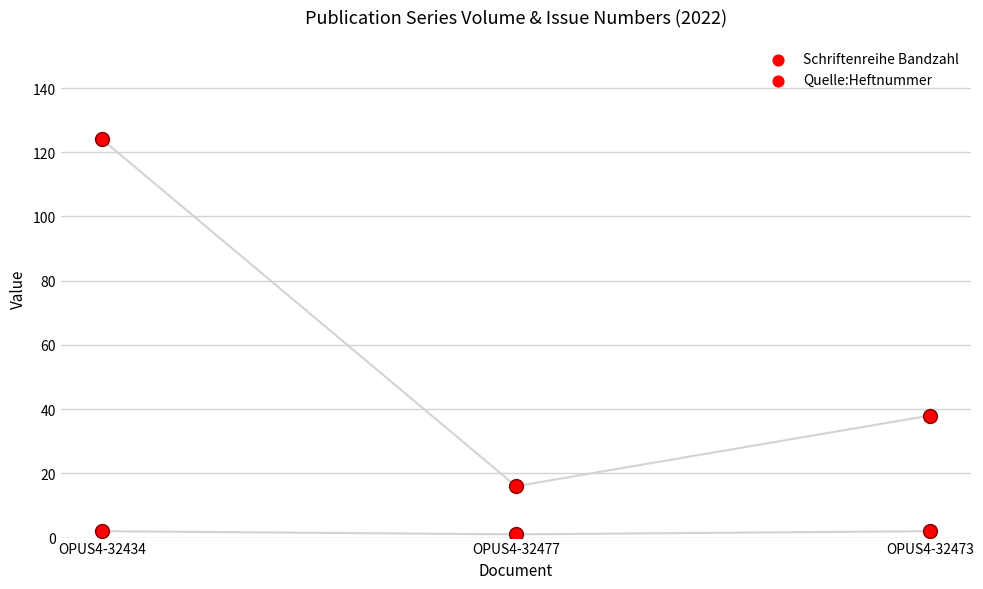

Which series contains the lowest Y value?

Quelle:Heftnummer